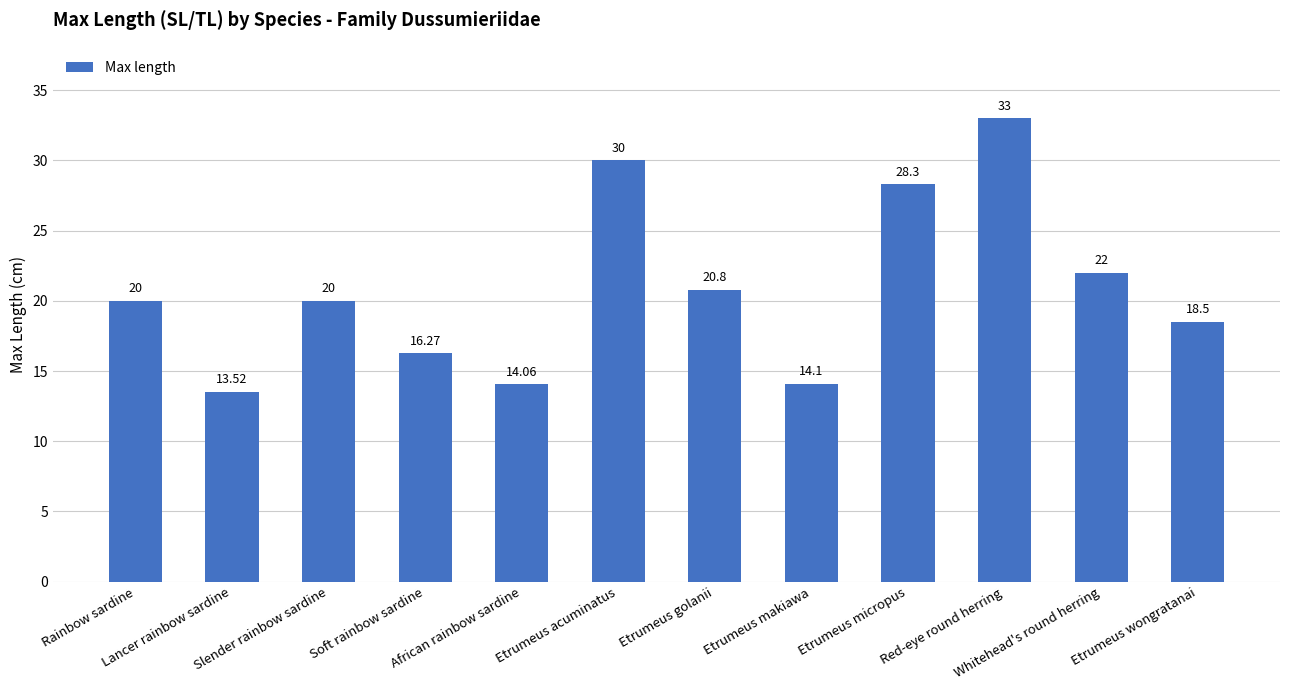

Reading right to left, extract all data points from this chart.

Etrumeus wongratanai=18.5	Whitehead's round herring=22.0	Red-eye round herring=33.0	Etrumeus micropus=28.3	Etrumeus makiawa=14.1	Etrumeus golanii=20.8	Etrumeus acuminatus=30.0	African rainbow sardine=14.1	Soft rainbow sardine=16.3	Slender rainbow sardine=20.0	Lancer rainbow sardine=13.5	Rainbow sardine=20.0